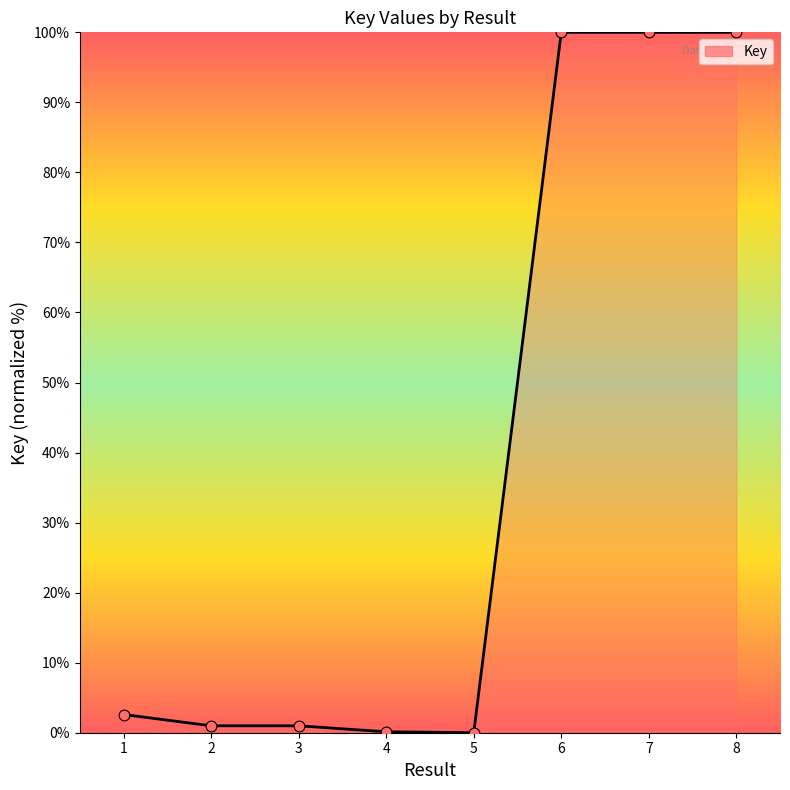

Between 2 and 5, which is larger?

2